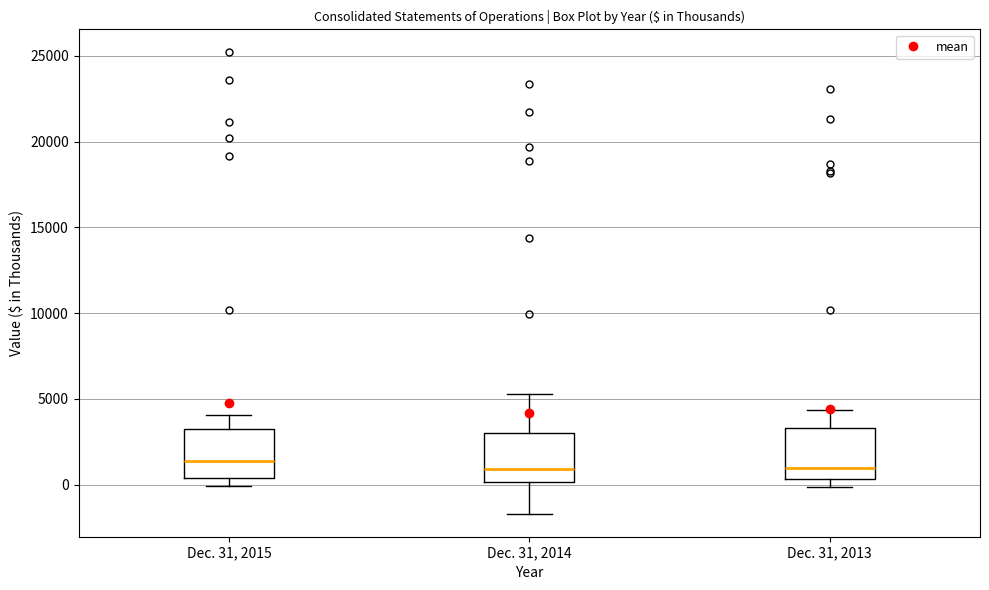

Reading left to right, read every box against the y-axis: the position of its median line, the range the box covers, and the ends of its whiskers. The values are not printed on the chart, so give them approximately, as read against the axis.

Dec. 31, 2015: median 1500, box 500 to 3500, whiskers 0 to 4000
Dec. 31, 2014: median 1000, box 0 to 3000, whiskers -1500 to 5500
Dec. 31, 2013: median 1000, box 500 to 3500, whiskers 0 to 4500